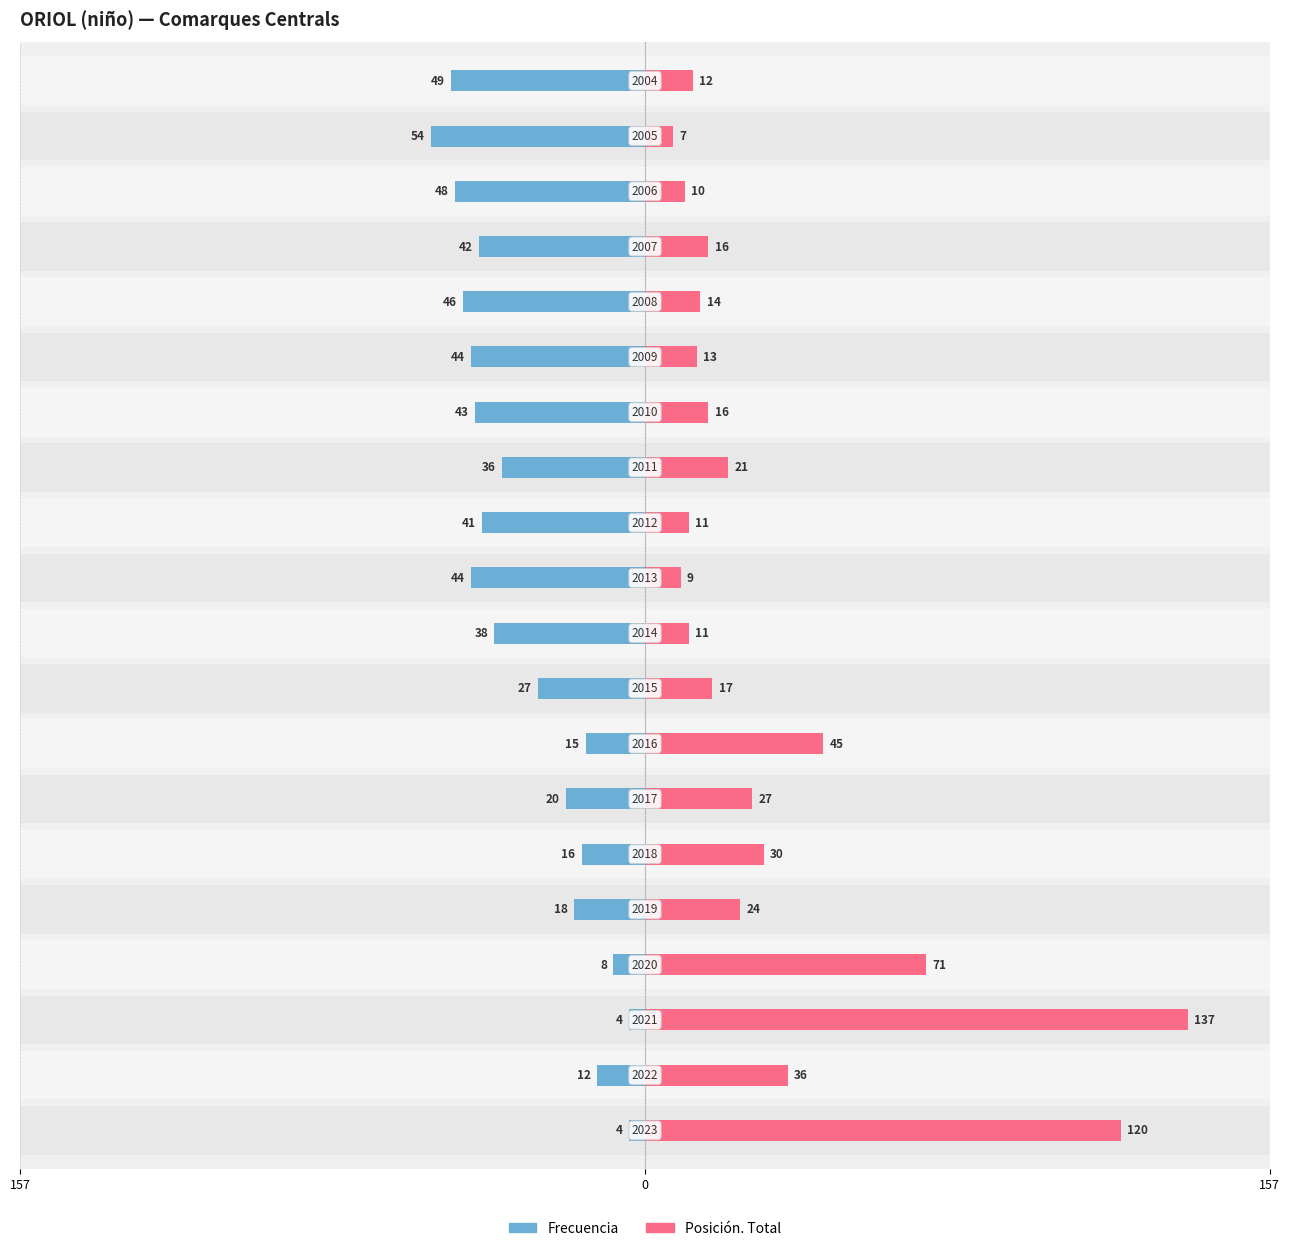

Which series has the largest range (max minus min)?

Posición. Total